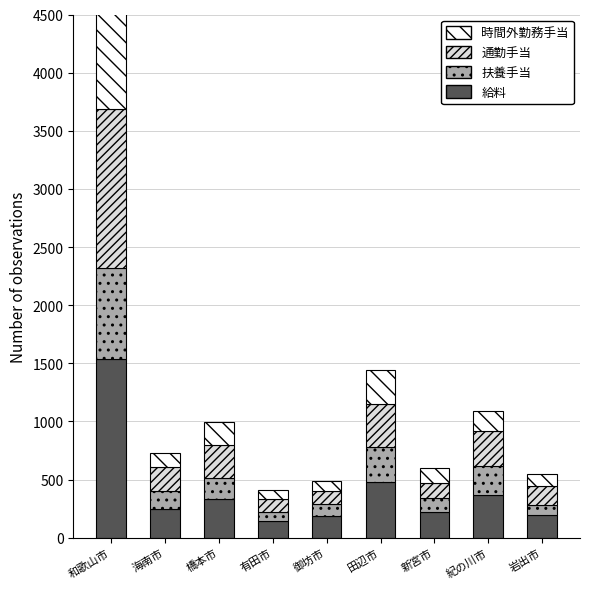

Rank the series at 新宮市 from highest to lowest value.

給料, 時間外勤務手当, 通勤手当, 扶養手当